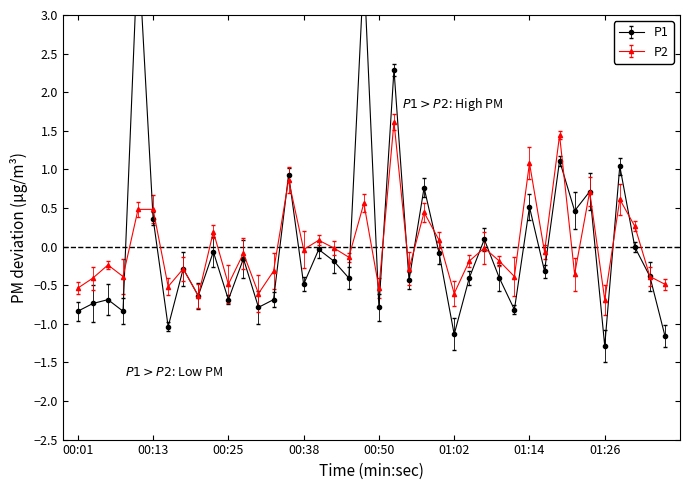

How many positive values does the P1 series have?

12